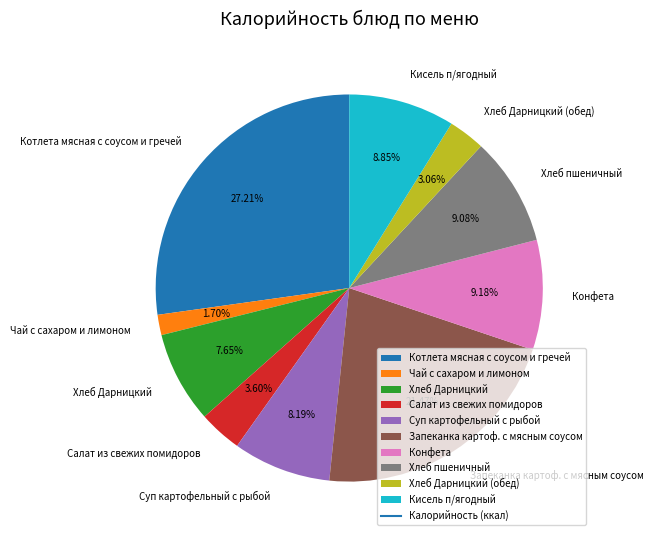

Is there a majority slice in this chart?

No